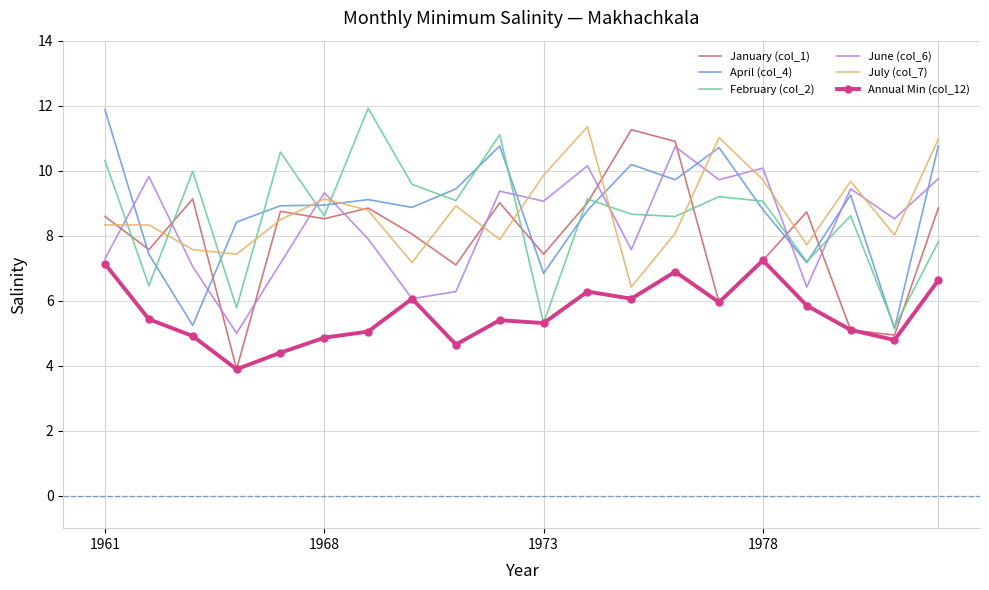

What is the greatest value displayed?

11.9